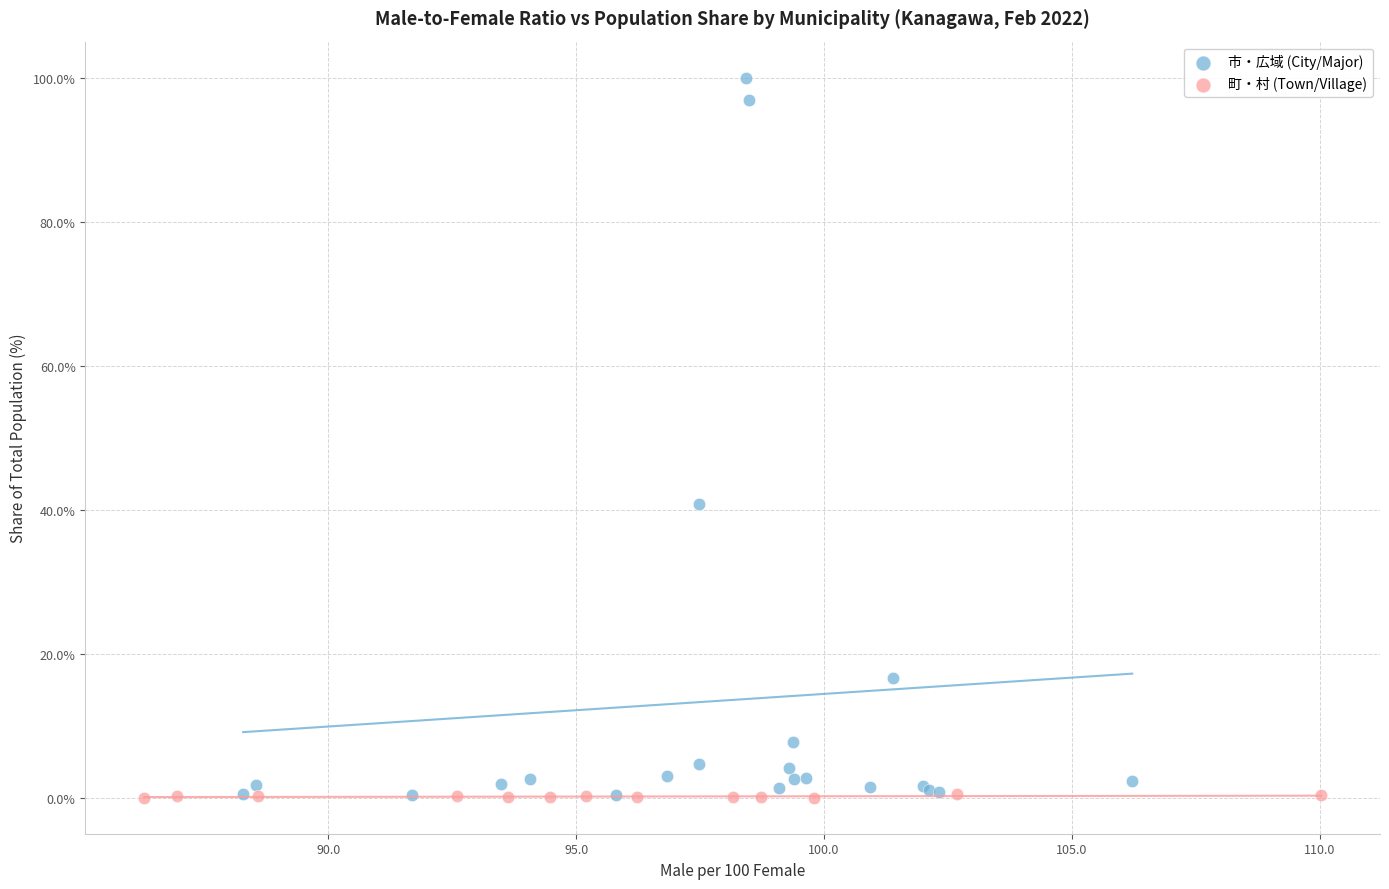

Which series has the widest spread of Y values?

市・広域 (City/Major)